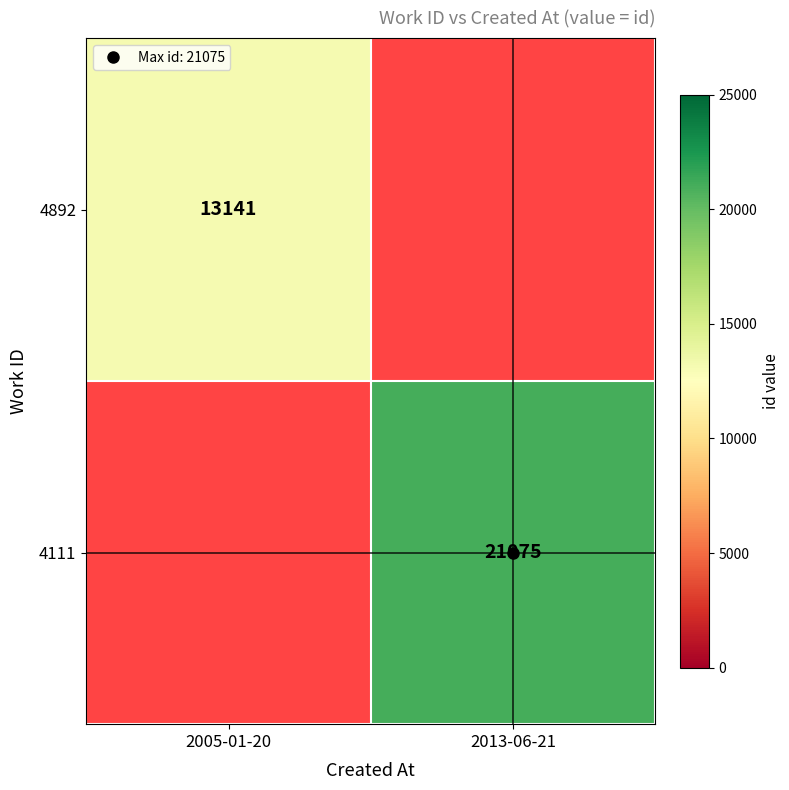

At which label does 4892 reach its peak?

2005-01-20